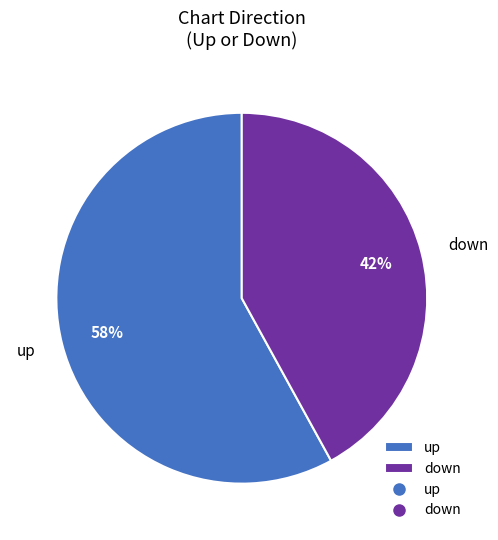

Do down and up together represent more than half of the pie?

Yes